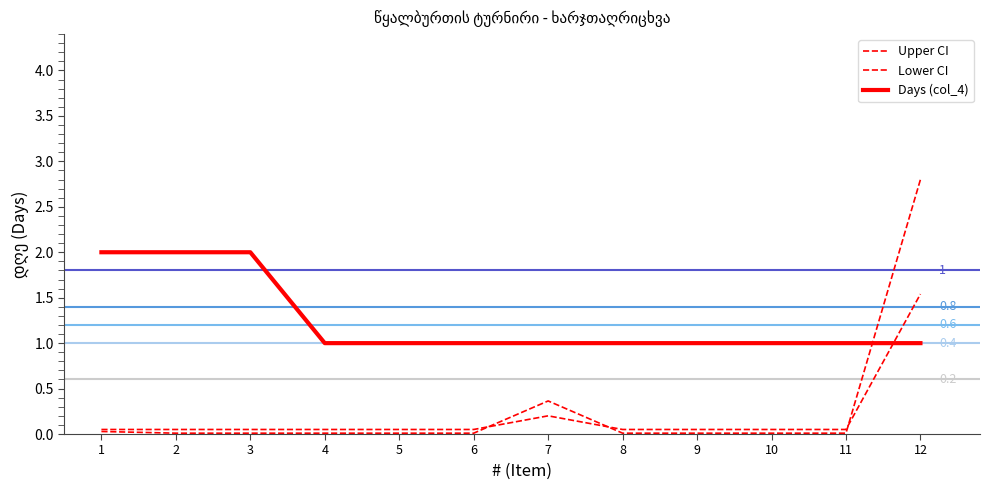

Does the chart display data point markers on the line(s)?

No